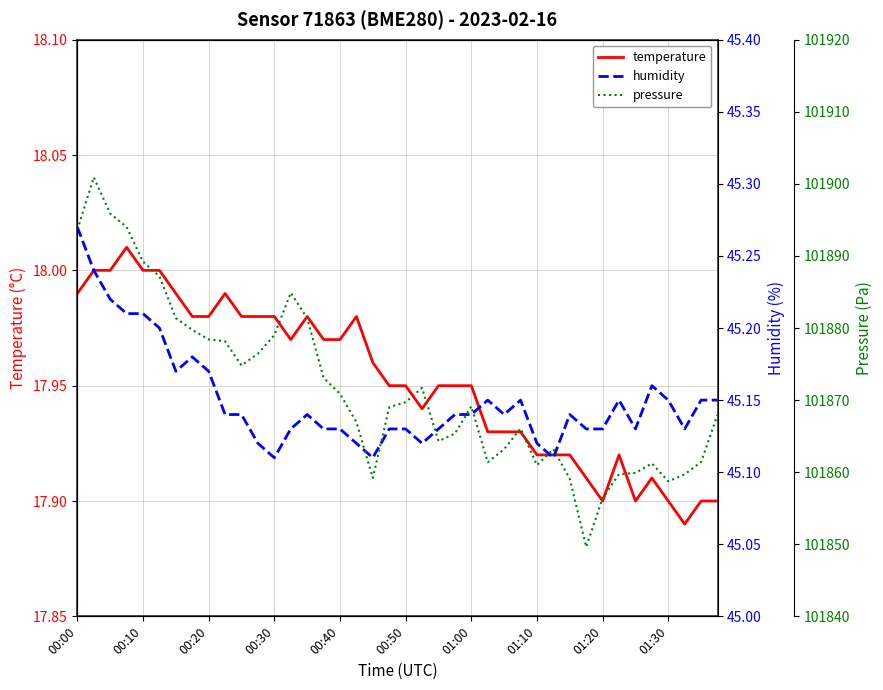

The temperature series shows 11.4 at 00:40. True or false?

False